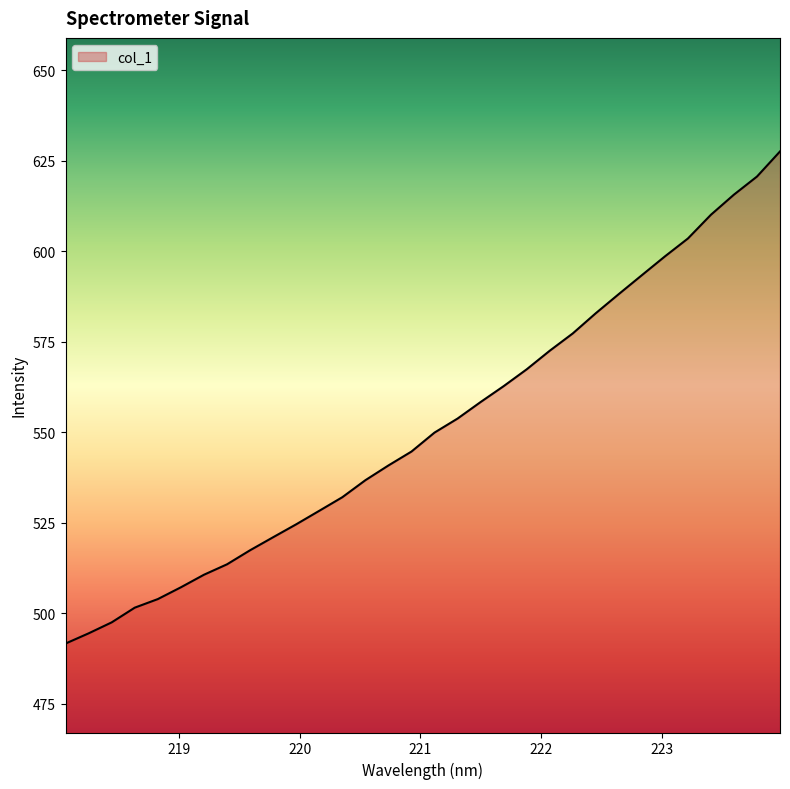

What is the greatest value displayed?

627.6